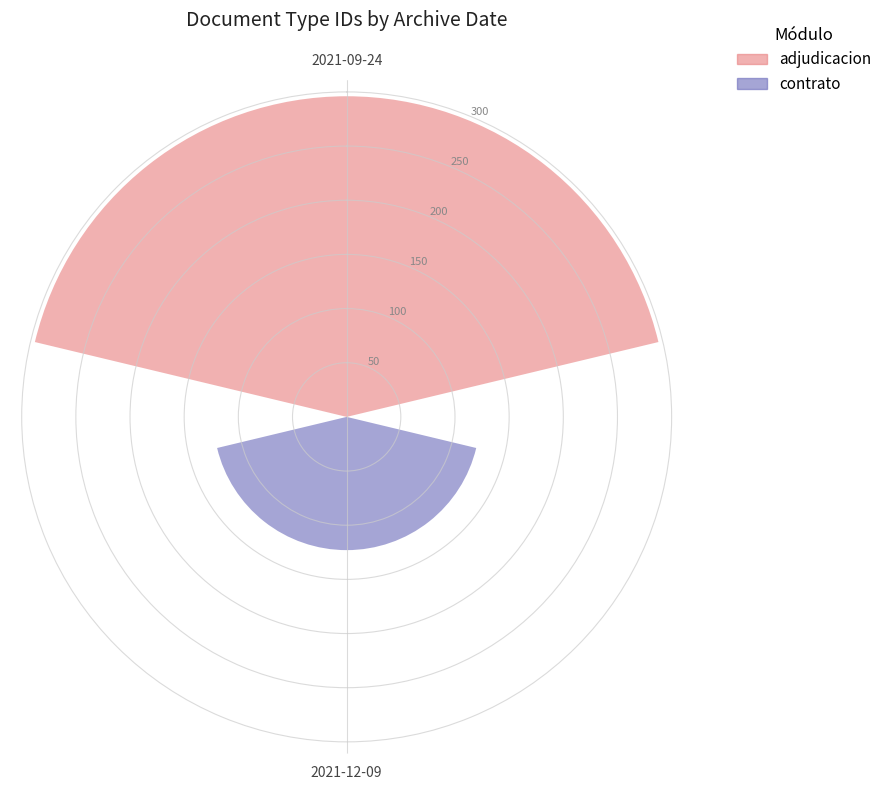

Which series changed the most between 2021-09-24 and 2021-12-09?

adjudicacion